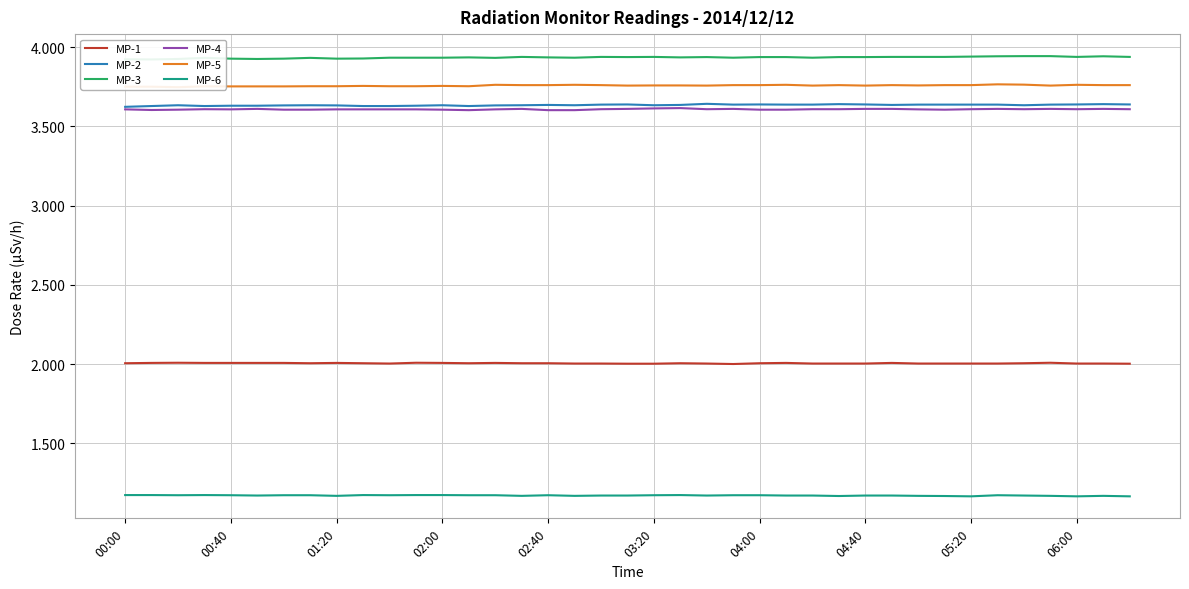

Is the value of MP-2 at 01:20 greater than the value of MP-6 at 02:40?

Yes